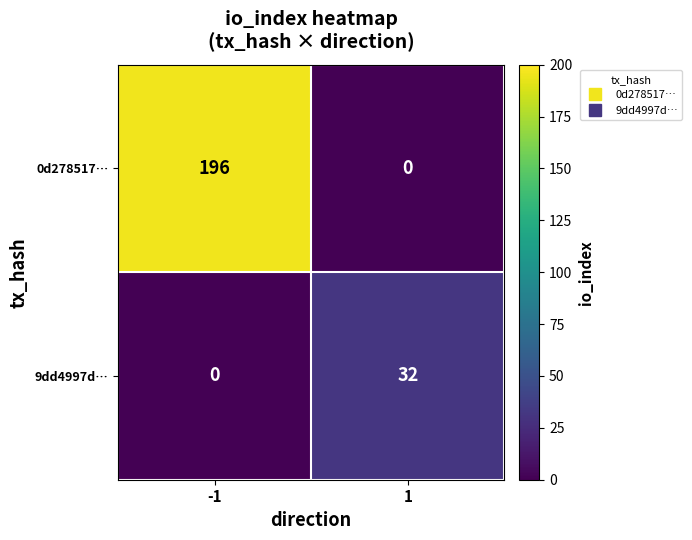

True or false: 0d278517… has a value of 0 at 1.

True